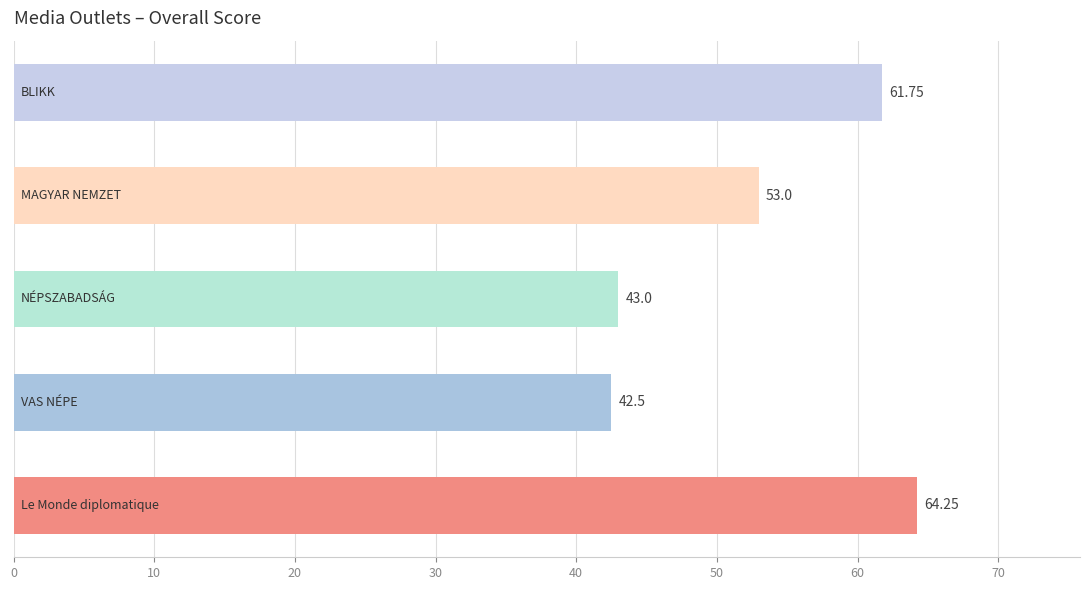

What is the average value?

52.9